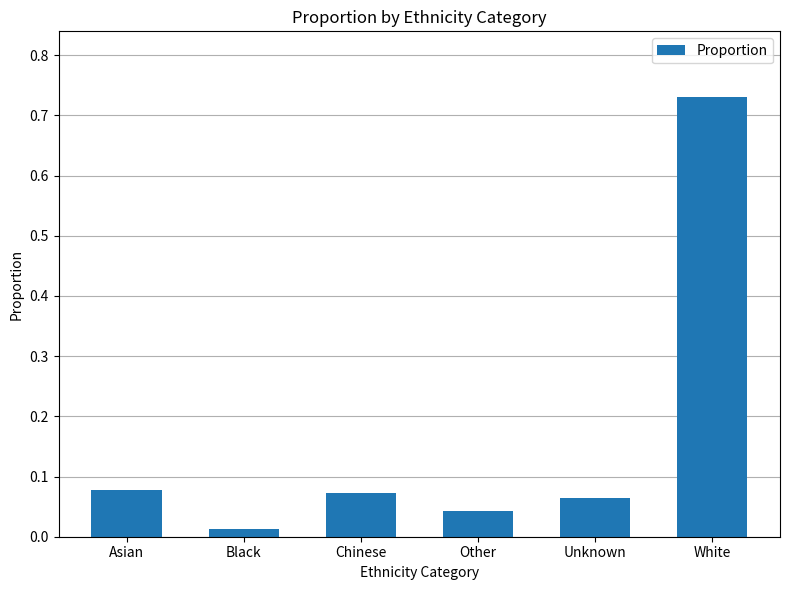

What is the label of the 3rd bar from the right?

Other